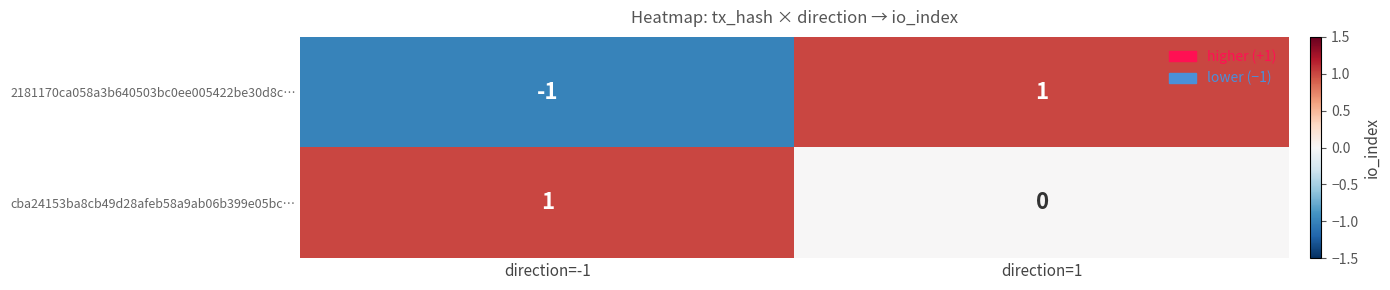

What is the spread (max minus min) of values at direction=1?

1